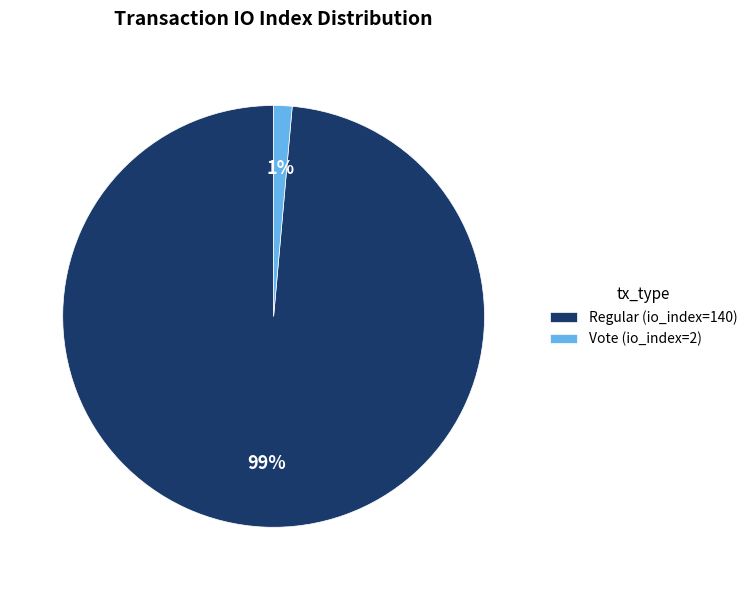

The Vote (io_index=2) slice represents 1% of the pie. True or false?

True